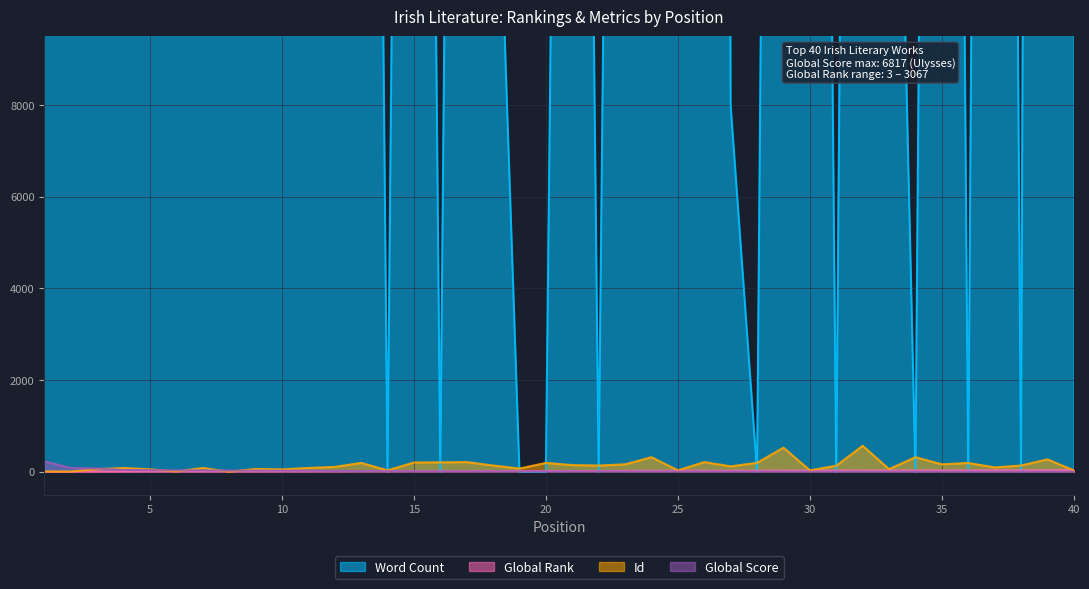

Between 17 and 34, which series saw the biggest shift?

Word Count